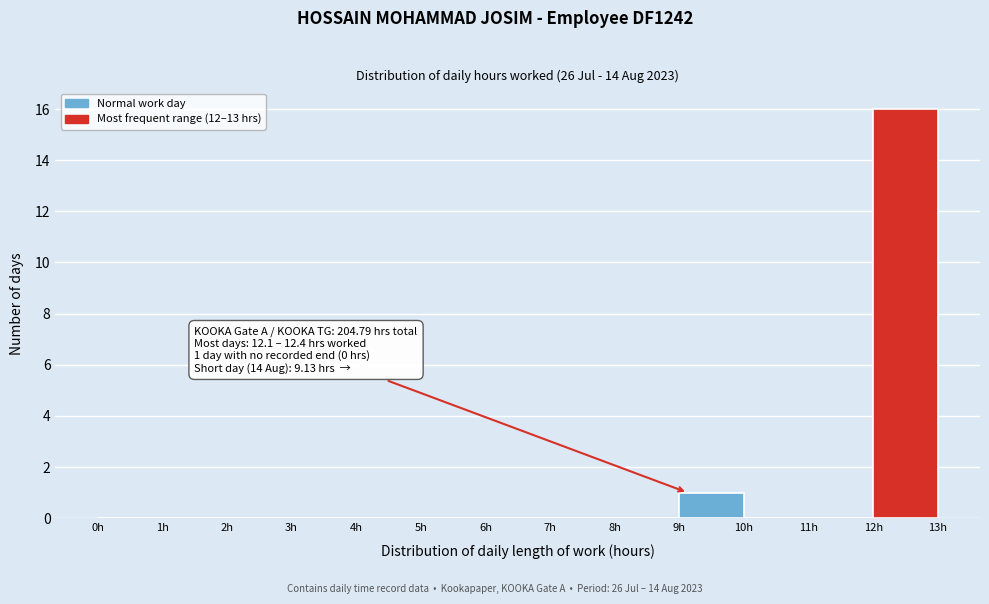

Which range on the x-axis has the tallest bar?

12 to 13